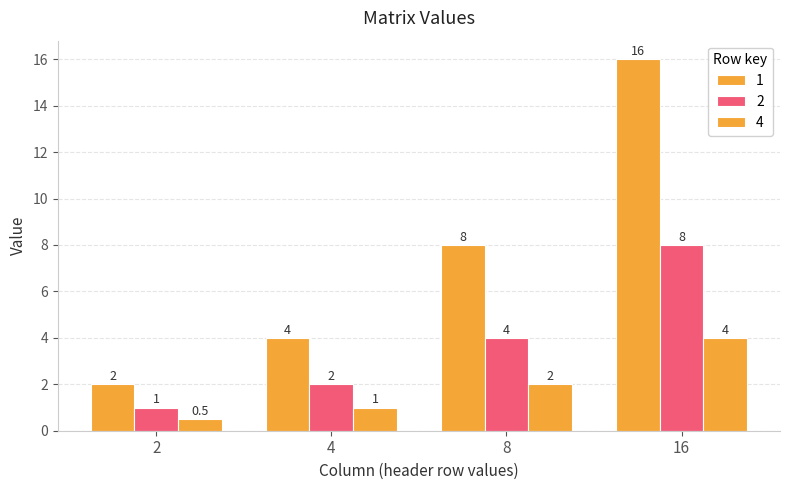

How many data points in 2 are less than 4?

2